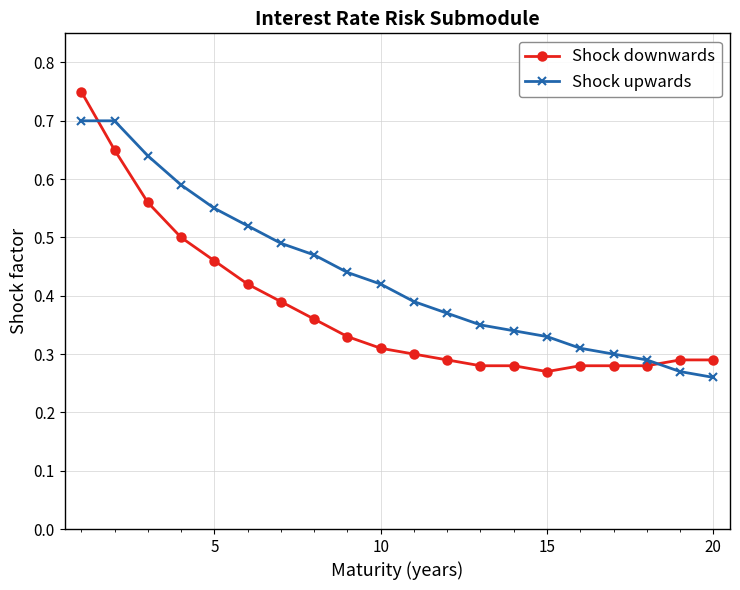

Which series ends up on top after the final intersection of Shock downwards and Shock upwards?

Shock downwards